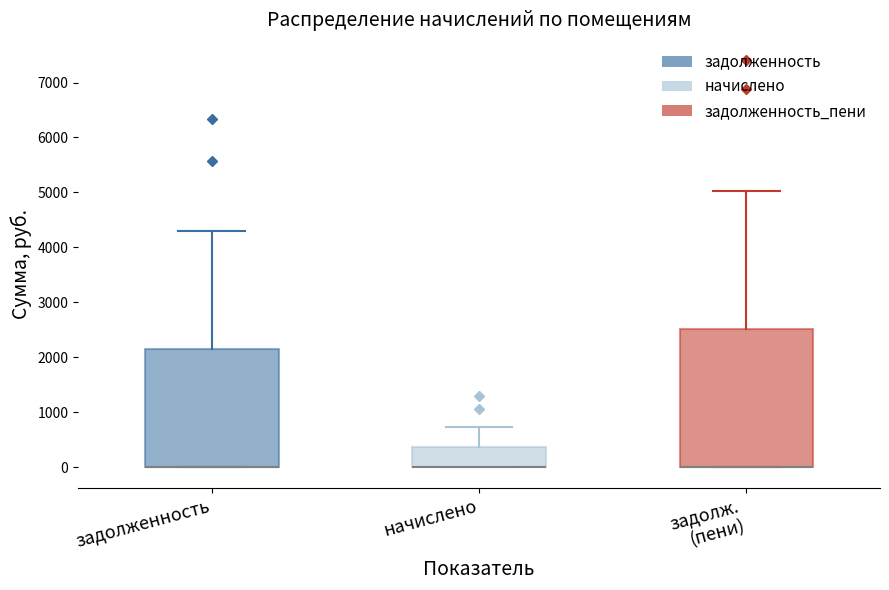

Where does the upper whisker of the box for задолженность end on the y-axis? The values are not printed on the chart, so give them approximately, as read against the axis.

4300